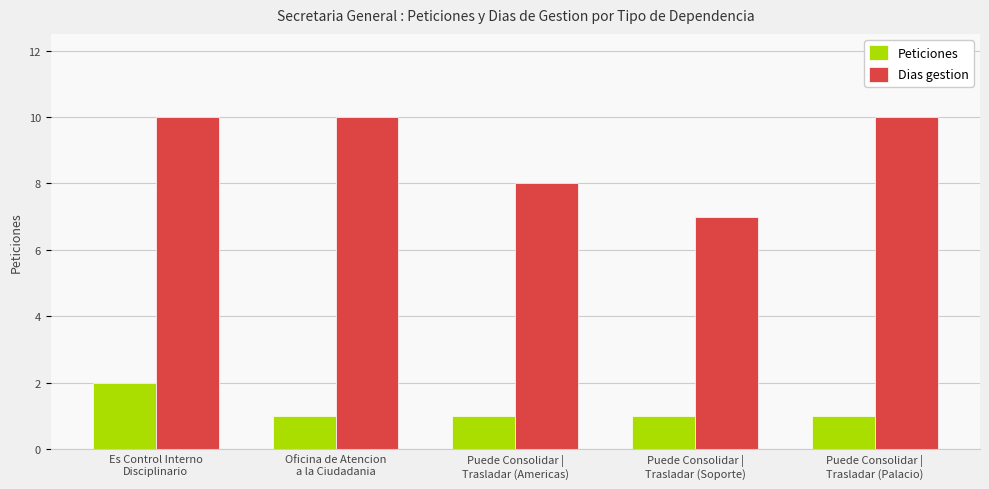

At how many categories does at least one series exceed 9?

3